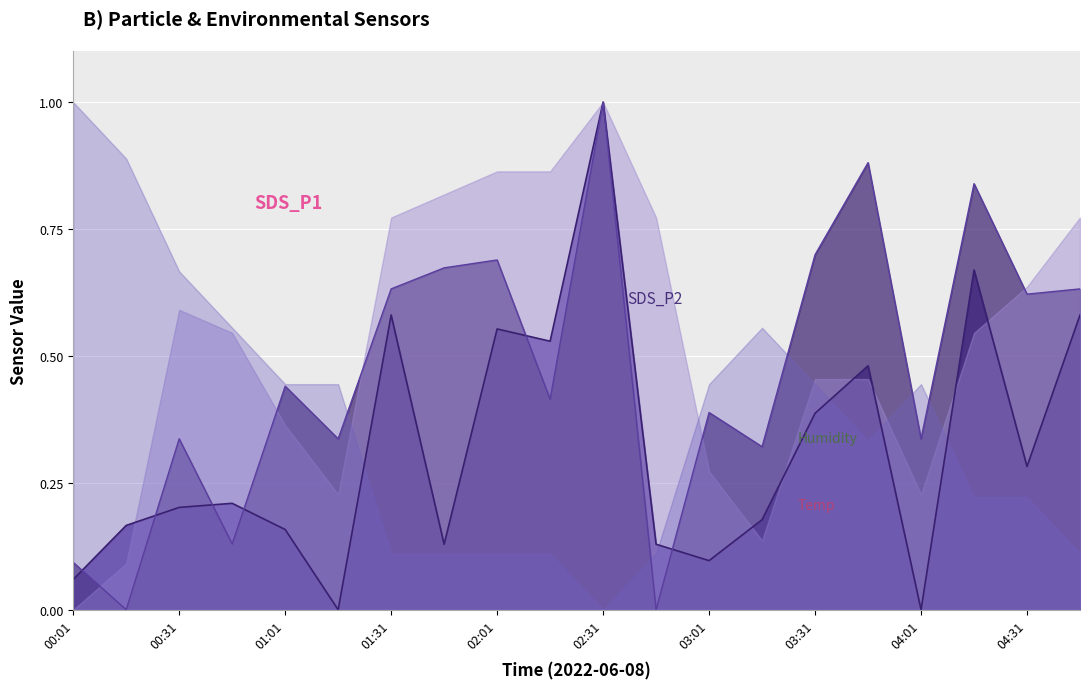

At how many categories does at least one series exceed 0?

20